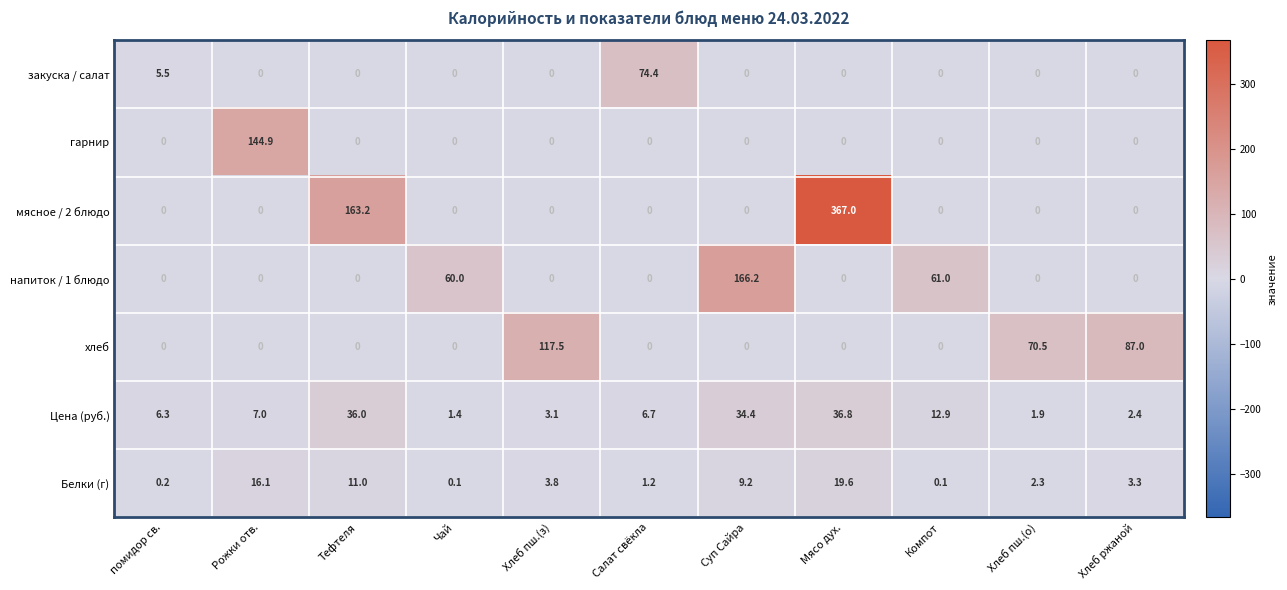

True or false: Белки (г) has a value of 1.2 at Салат свёкла.

True